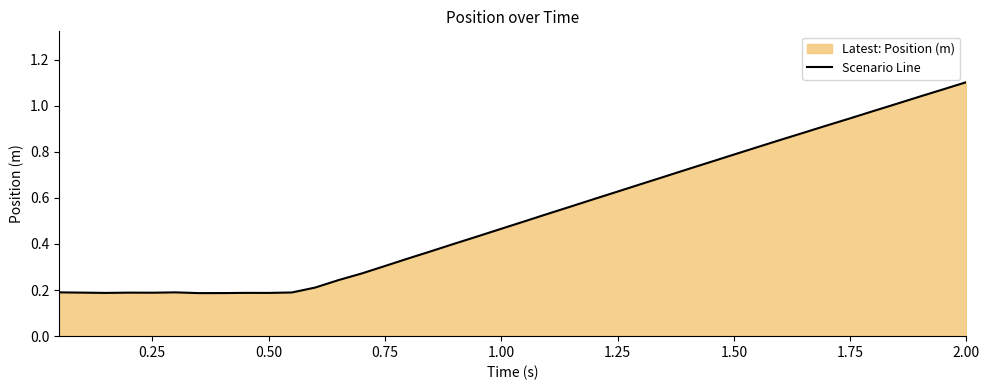

True or false: the data shows 0.3 at 0.75.

True